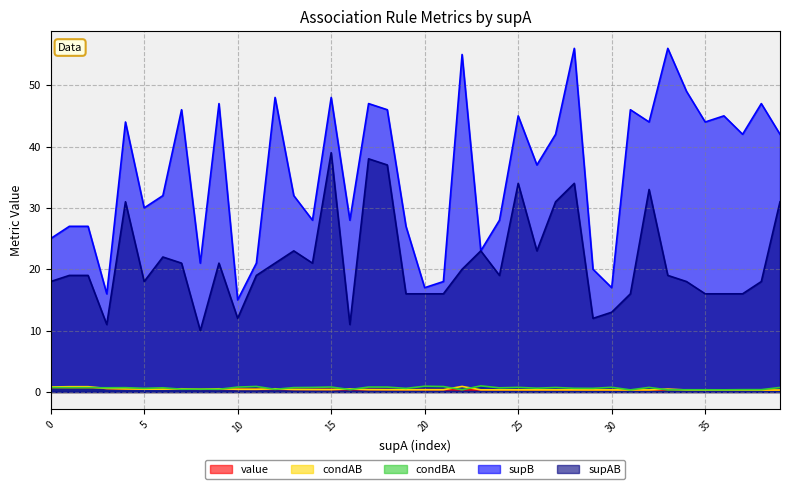

What is the maximum value for supAB?

39.0